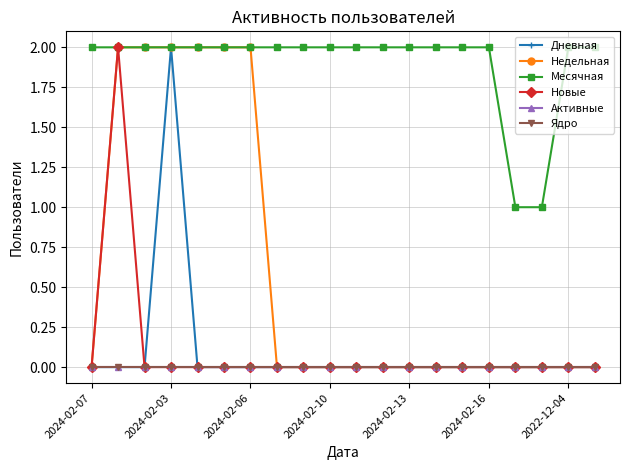

How many lines are shown in the chart?

6